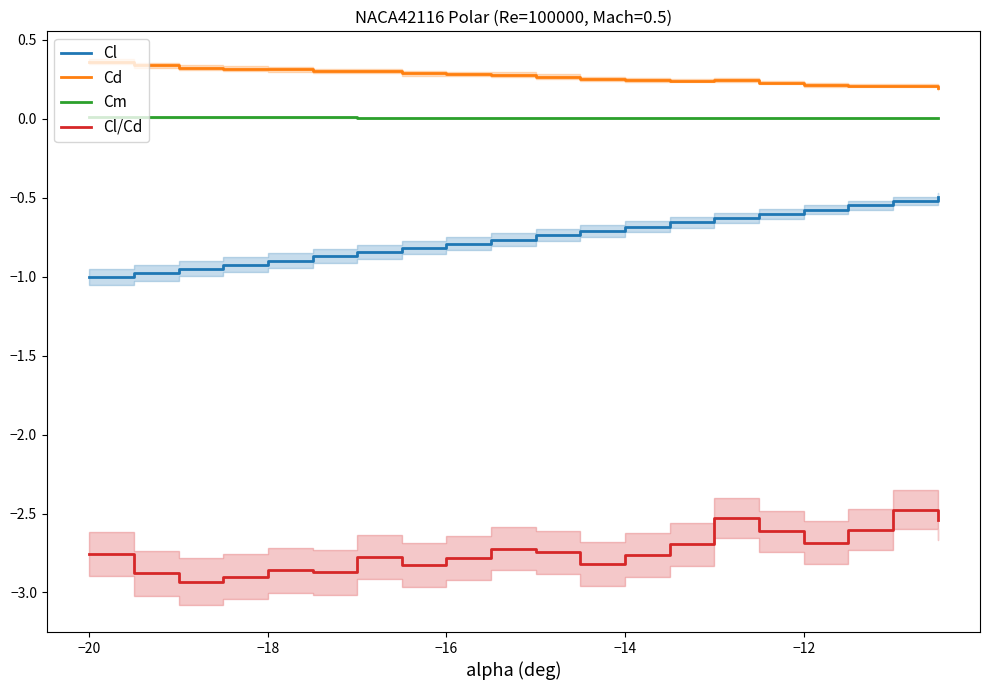

True or false: Cl/Cd and Cm intersect in this chart.

False